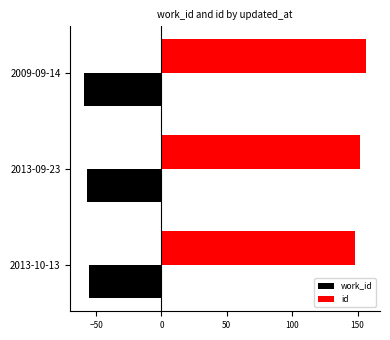

The value of work_id at 2013-09-23 is -57.0. True or false?

True